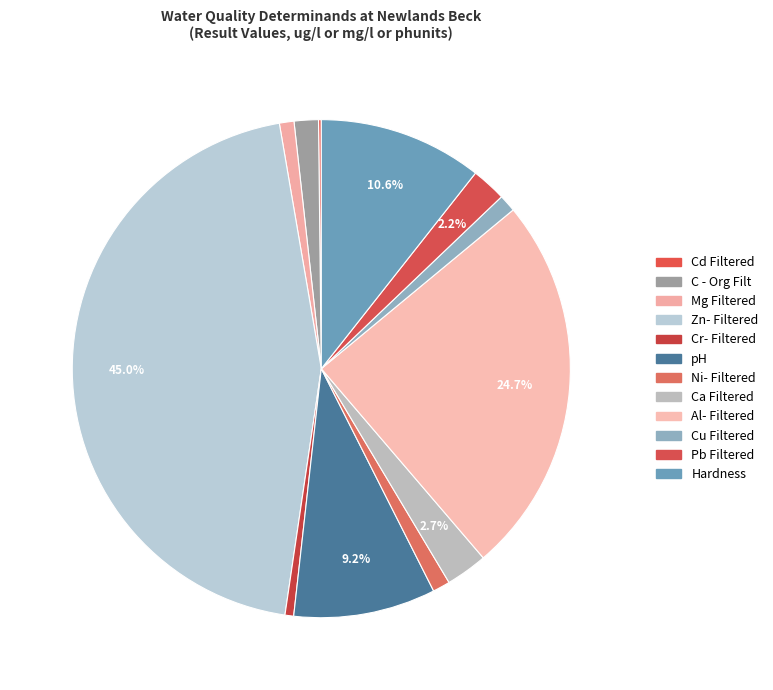

Which category has the smallest portion of the pie?

Cd Filtered